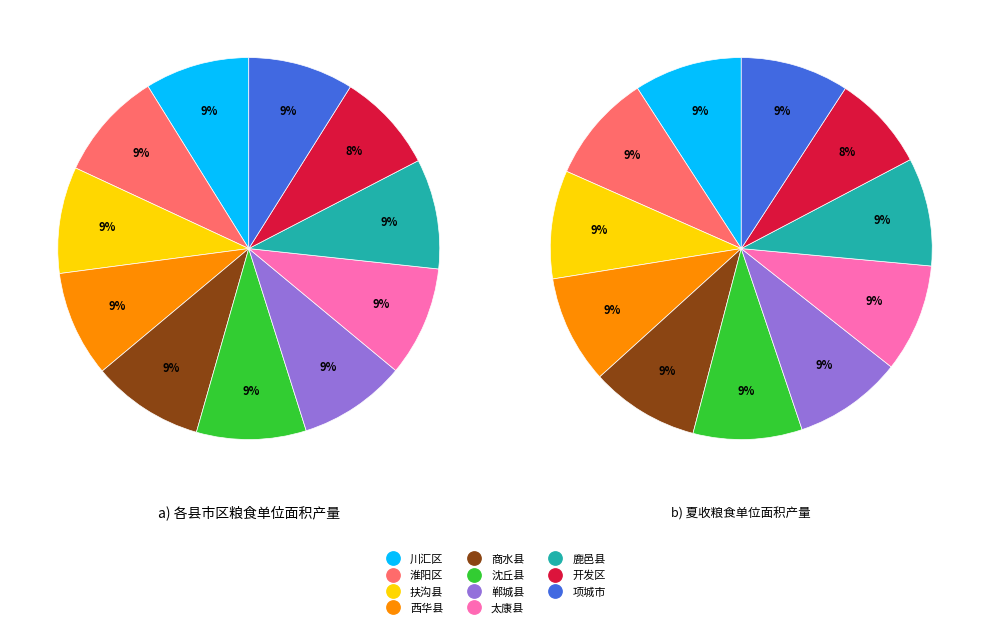

Does 鹿邑县 account for over 50% of the chart?

No